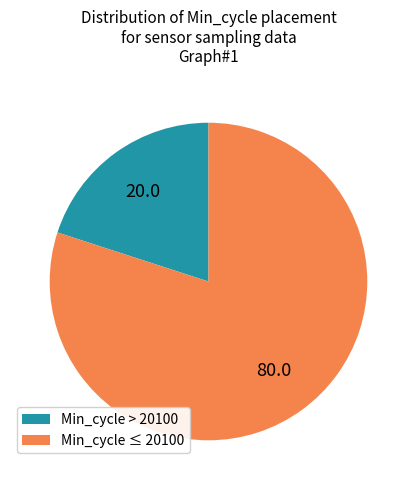

Is it true that Min_cycle > 20100 is 20% of the pie?

True